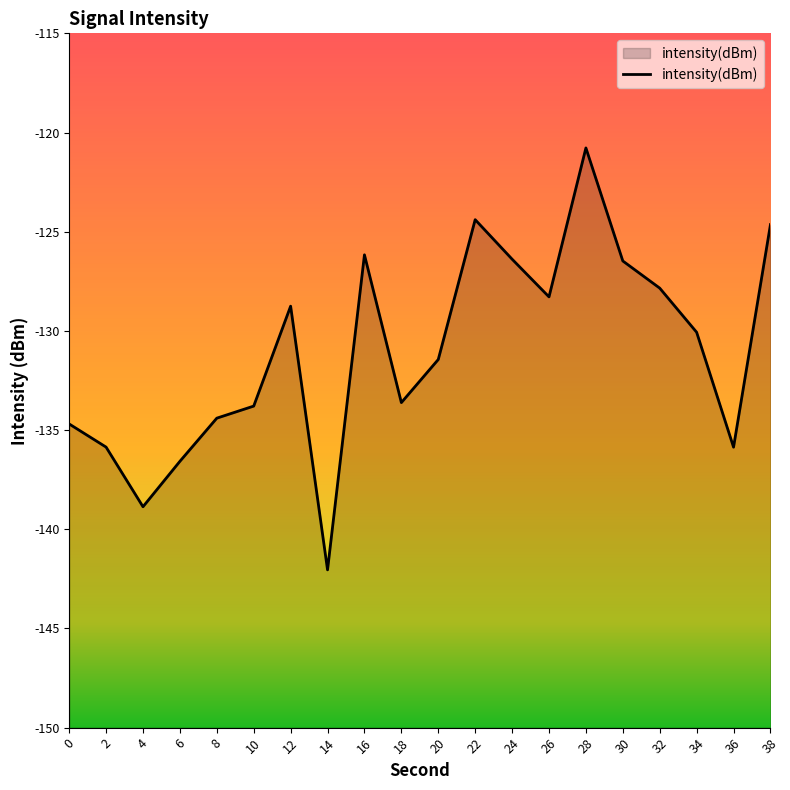

What is the sum of the values at 0 and 30?

-261.2